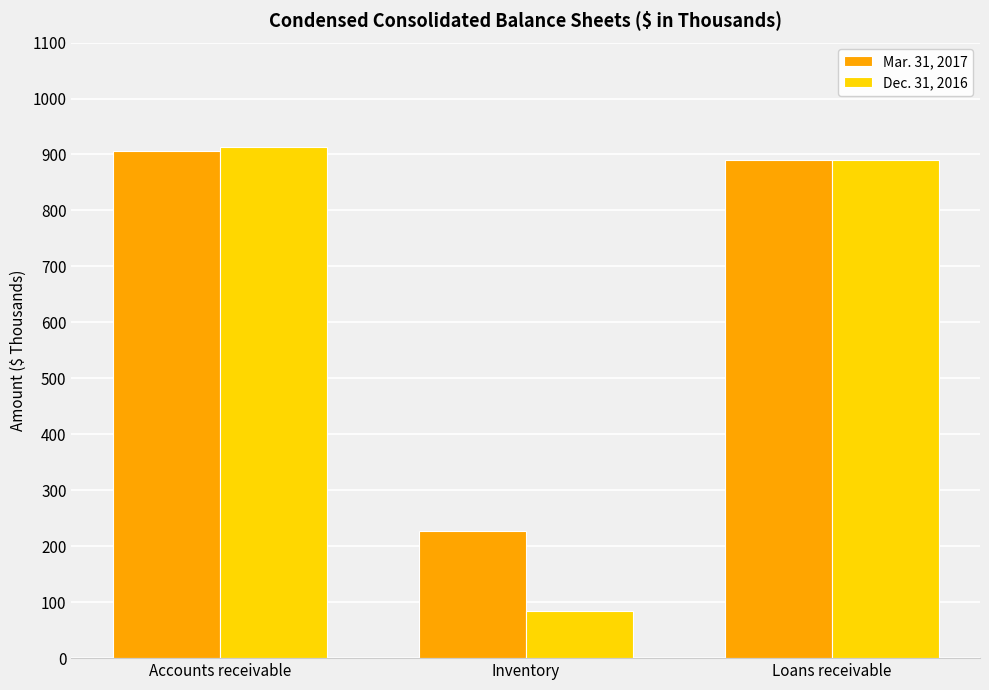

At which category does the chart reach its peak across all series?

Accounts receivable